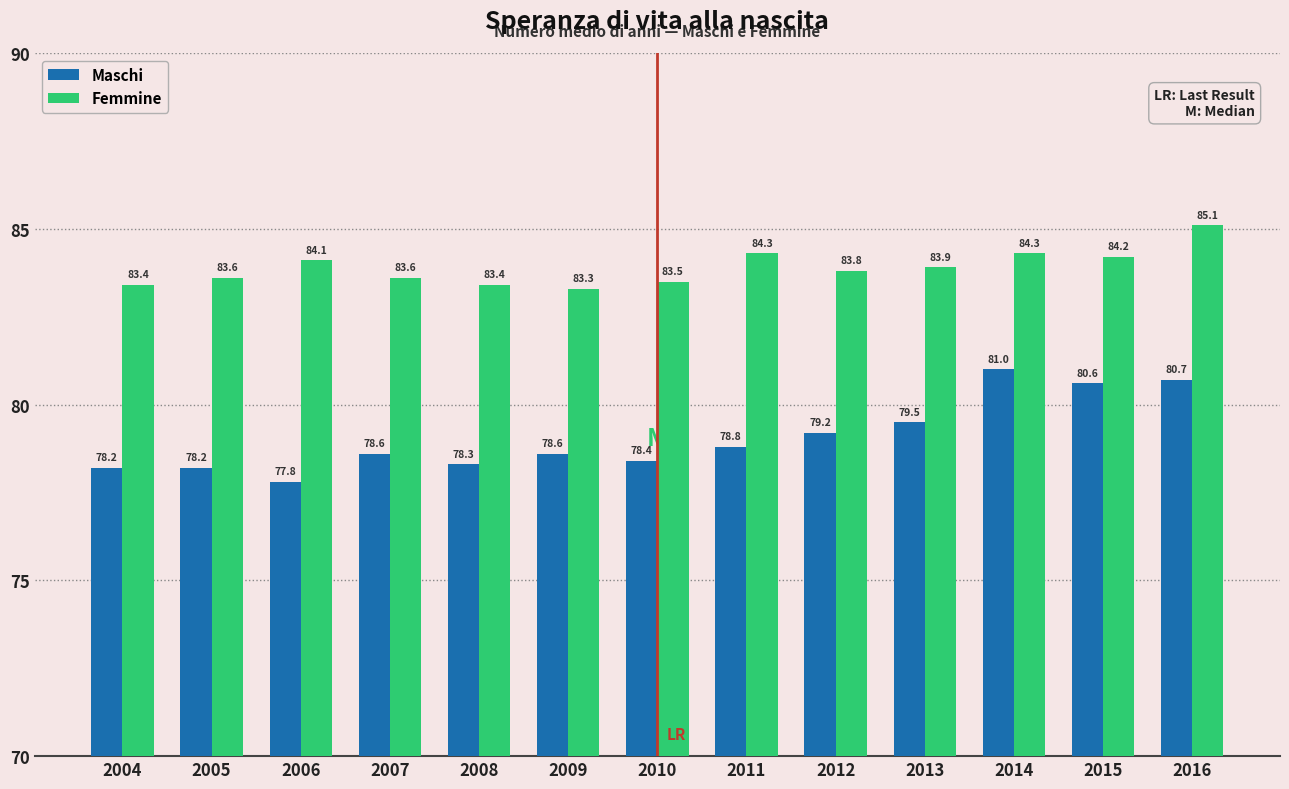

What is the minimum value for Femmine?

83.3